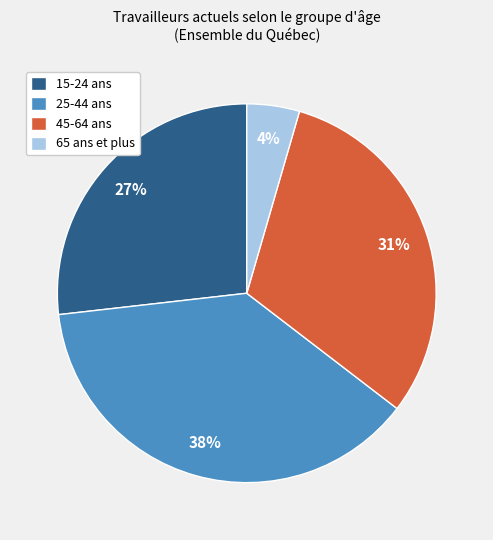

To the nearest percent, what is the difference between the 25-44 ans and 15-24 ans slice percentages?

11%